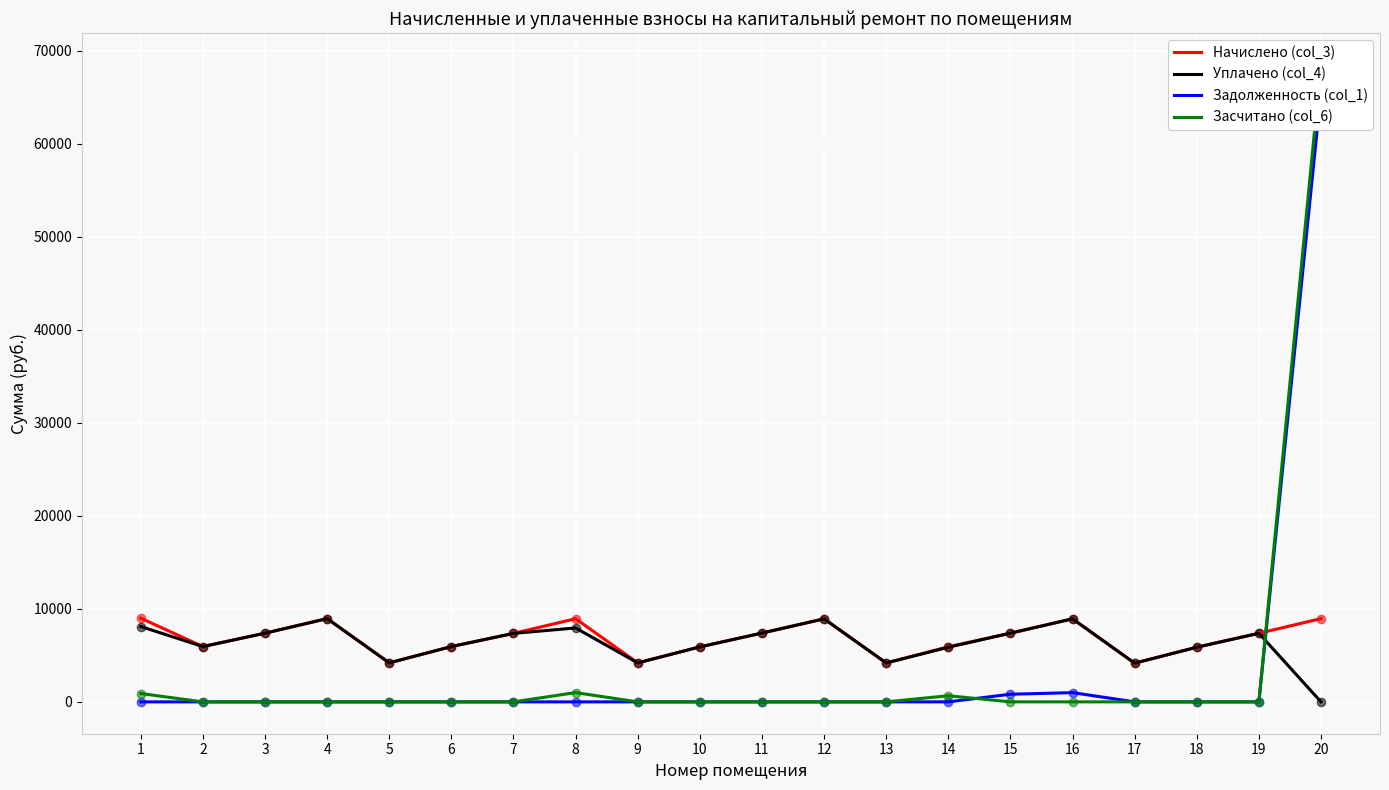

Which series reaches the maximum Y coordinate?

Засчитано (col_6)